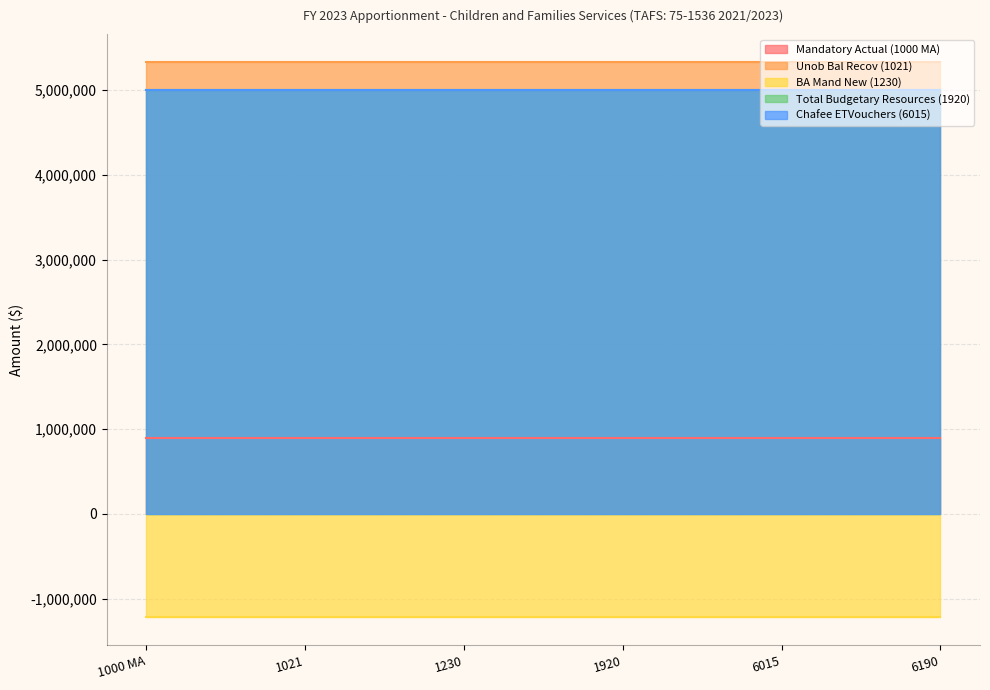

What position from the left is 1000 MA?

1